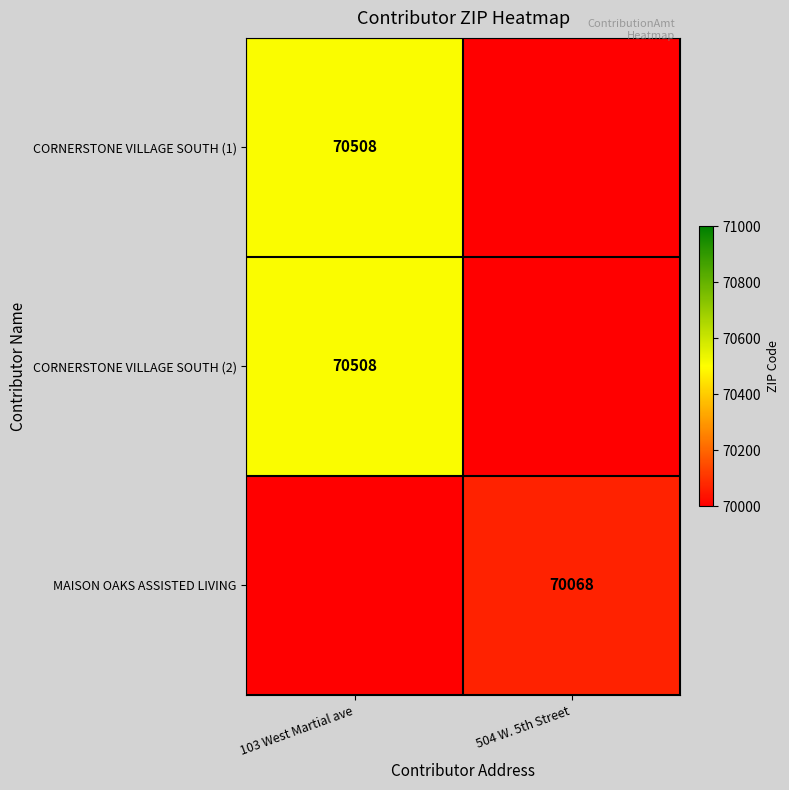

True or false: CORNERSTONE VILLAGE SOUTH (1) has a value of 70508 at 103 West Martial ave.

True